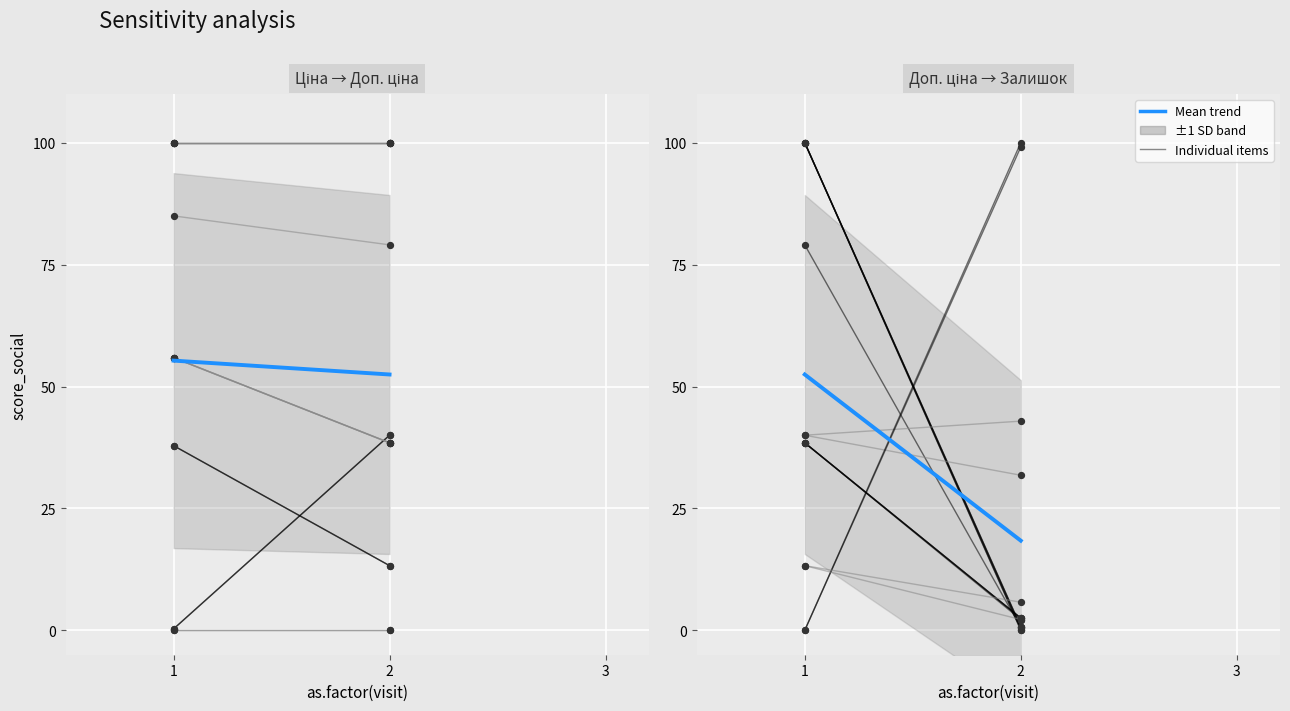

What is the ratio of the value at 1 to the value at 2?

2.9